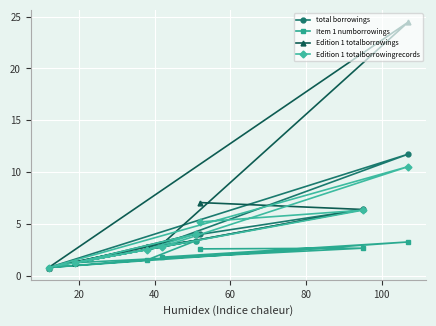

What is the greatest value displayed?

24.5